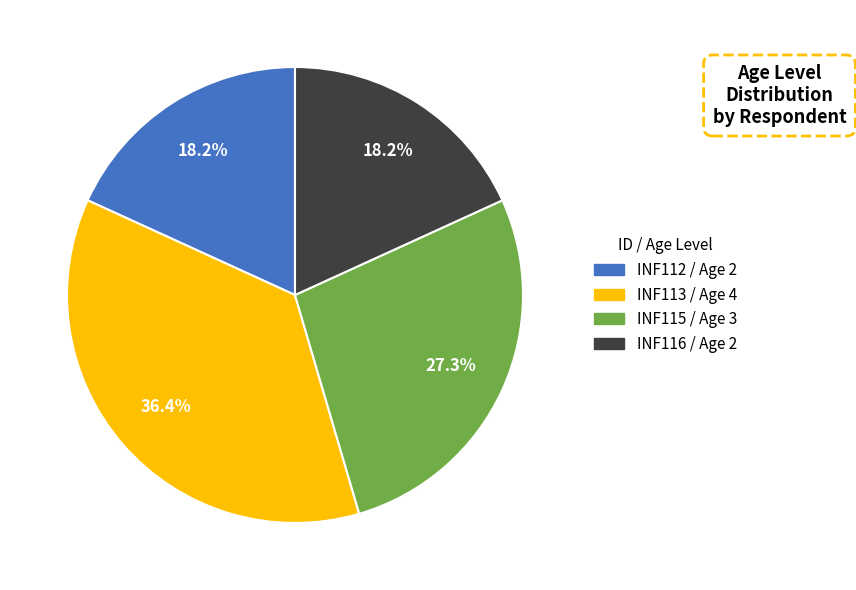

Which category has the biggest portion of the pie?

INF113